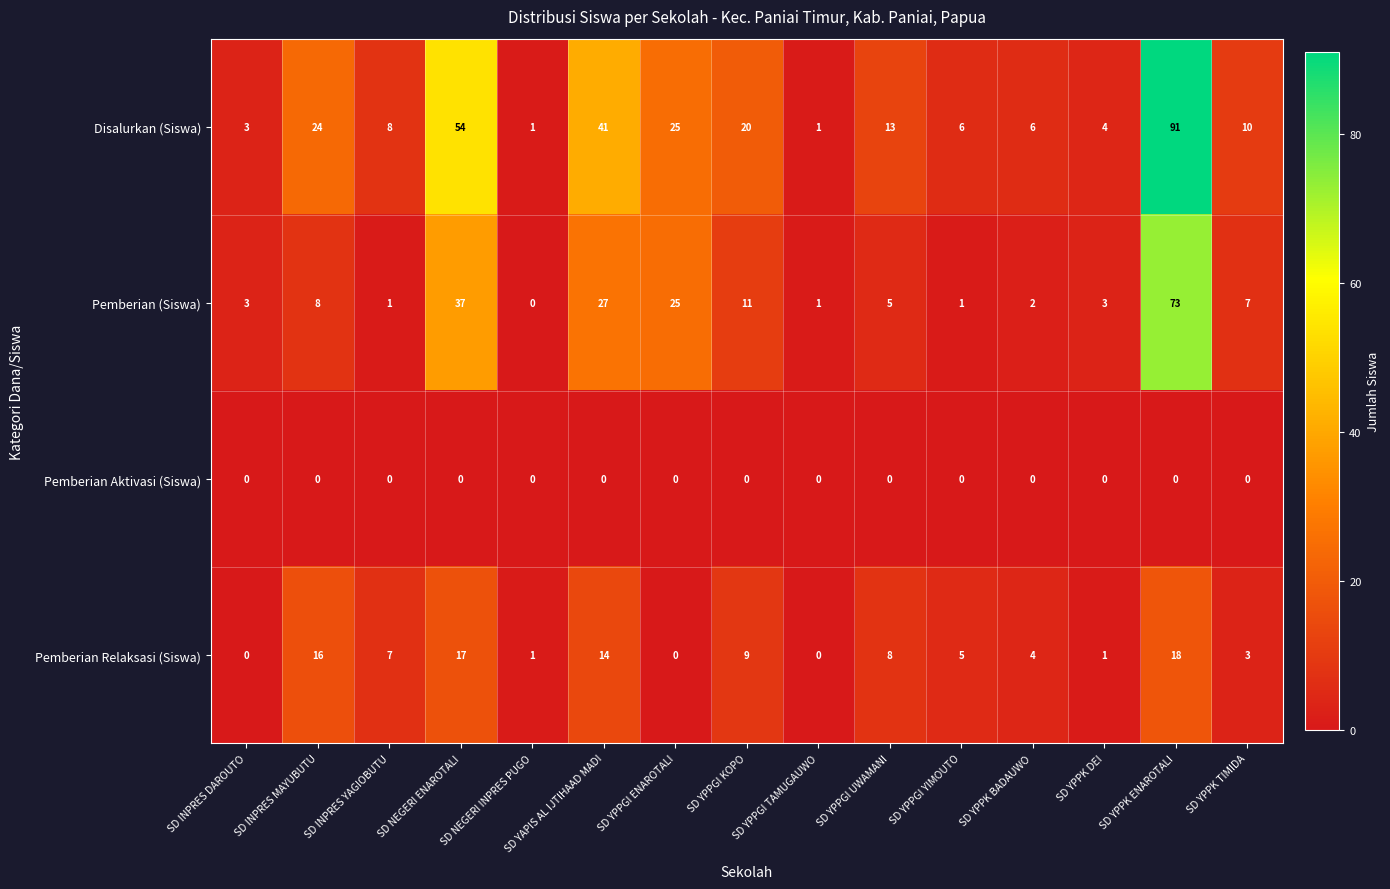

List the series in order of their overall mean, highest first.

Disalurkan (Siswa), Pemberian (Siswa), Pemberian Relaksasi (Siswa), Pemberian Aktivasi (Siswa)